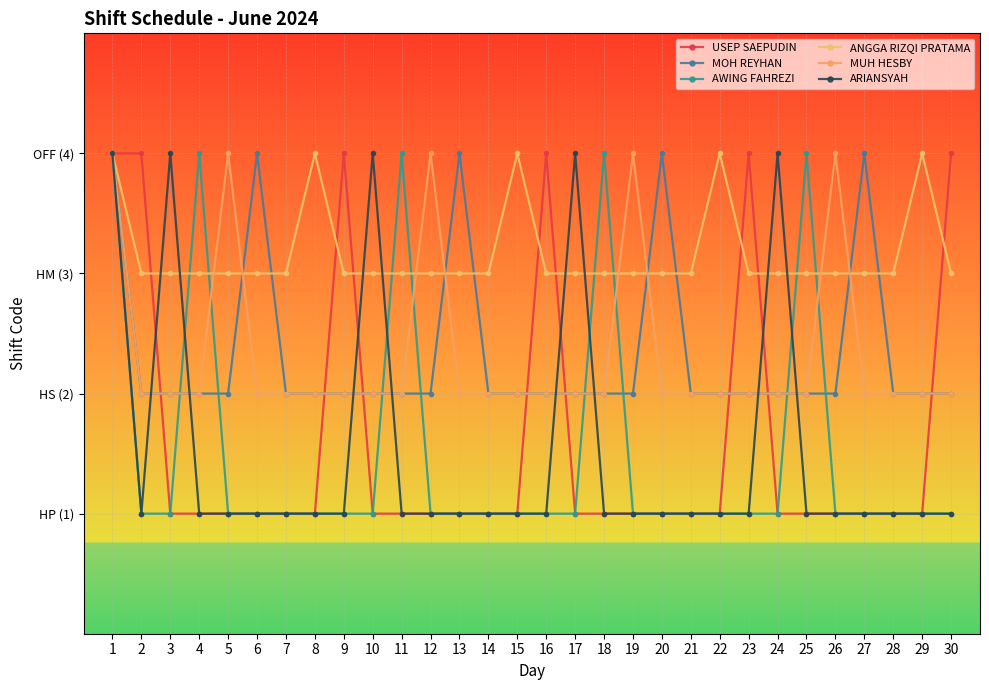

In MOH REYHAN, how many points are higher than both neighbors (excluding endpoints)?

4